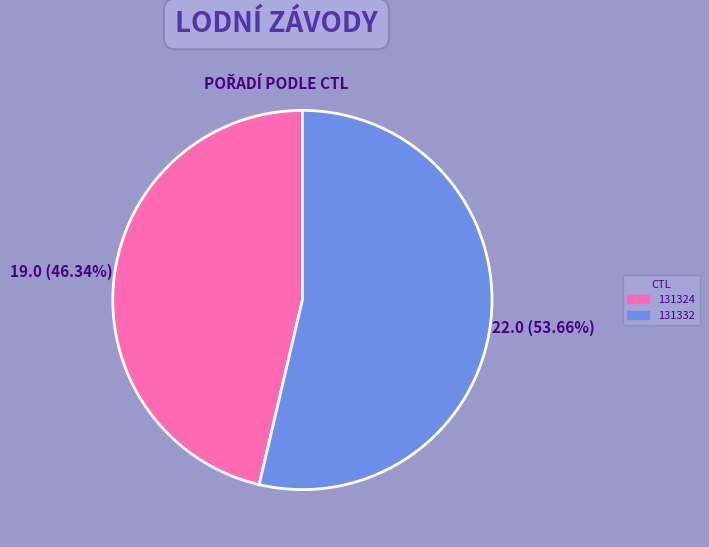

Which has a higher value, 131332 or 131324?

131332